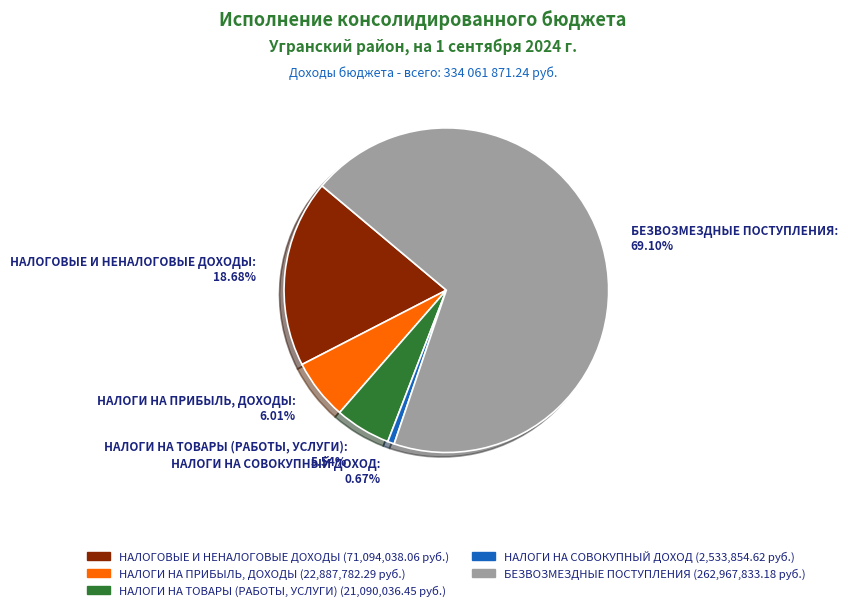

Count the number of slices in the pie.

5